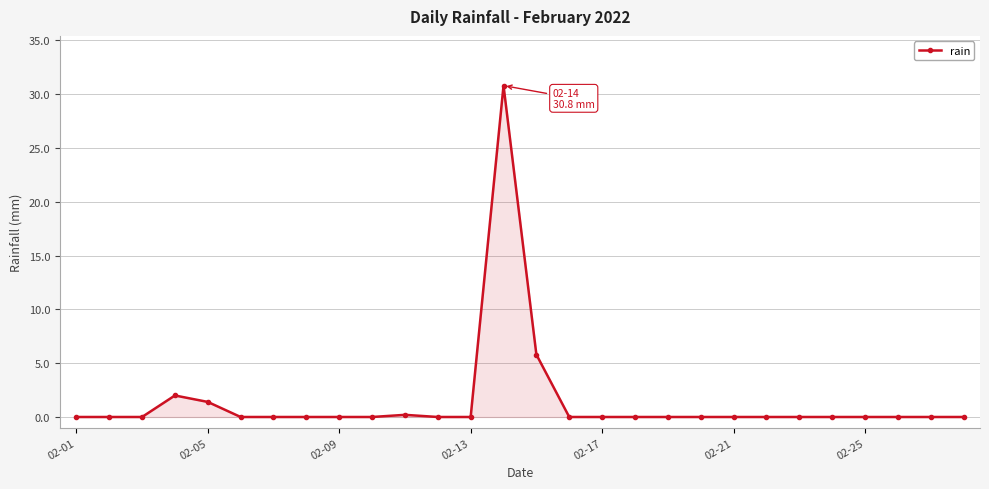

What is the greatest value displayed?

30.8